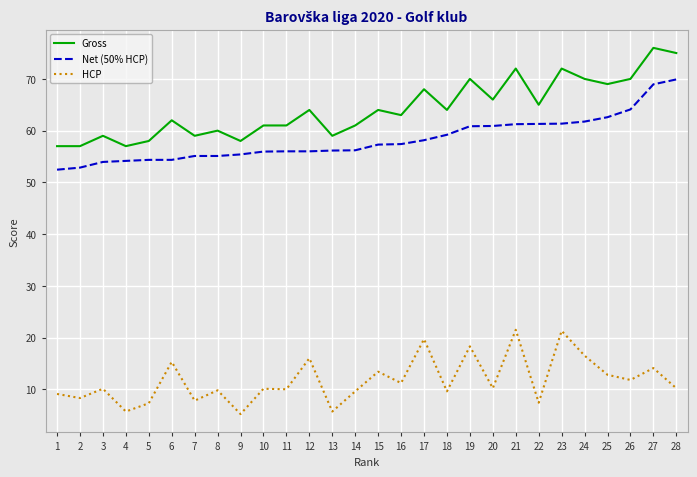

What is the difference between the maximum and minimum values in the Net (50% HCP) series?

17.5